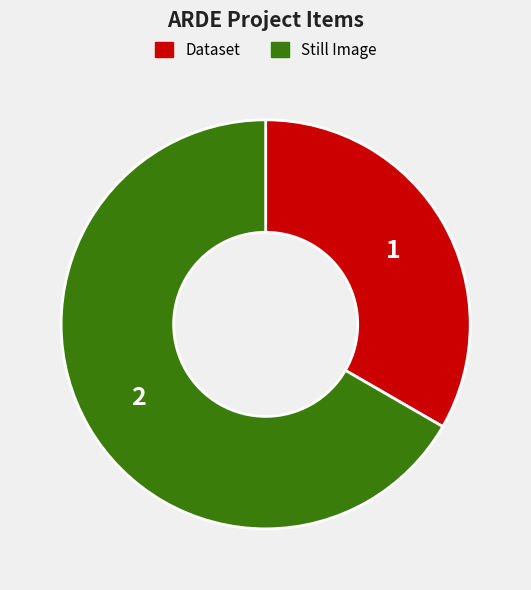

Rank the categories by value from highest to lowest.

Still Image, Dataset